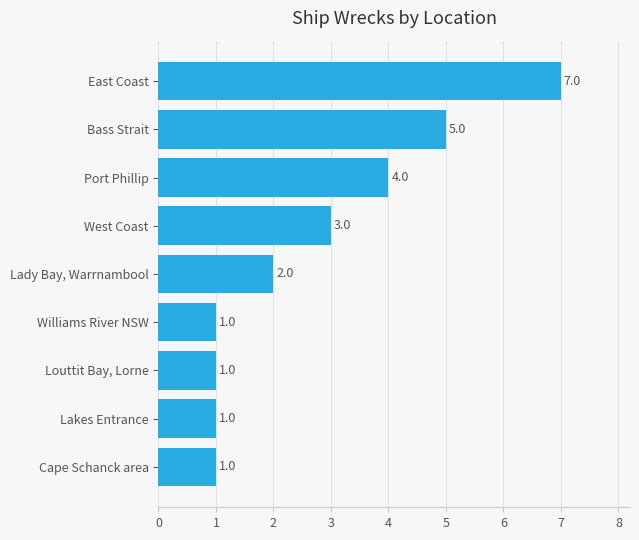

Count the number of categories in the chart.

9